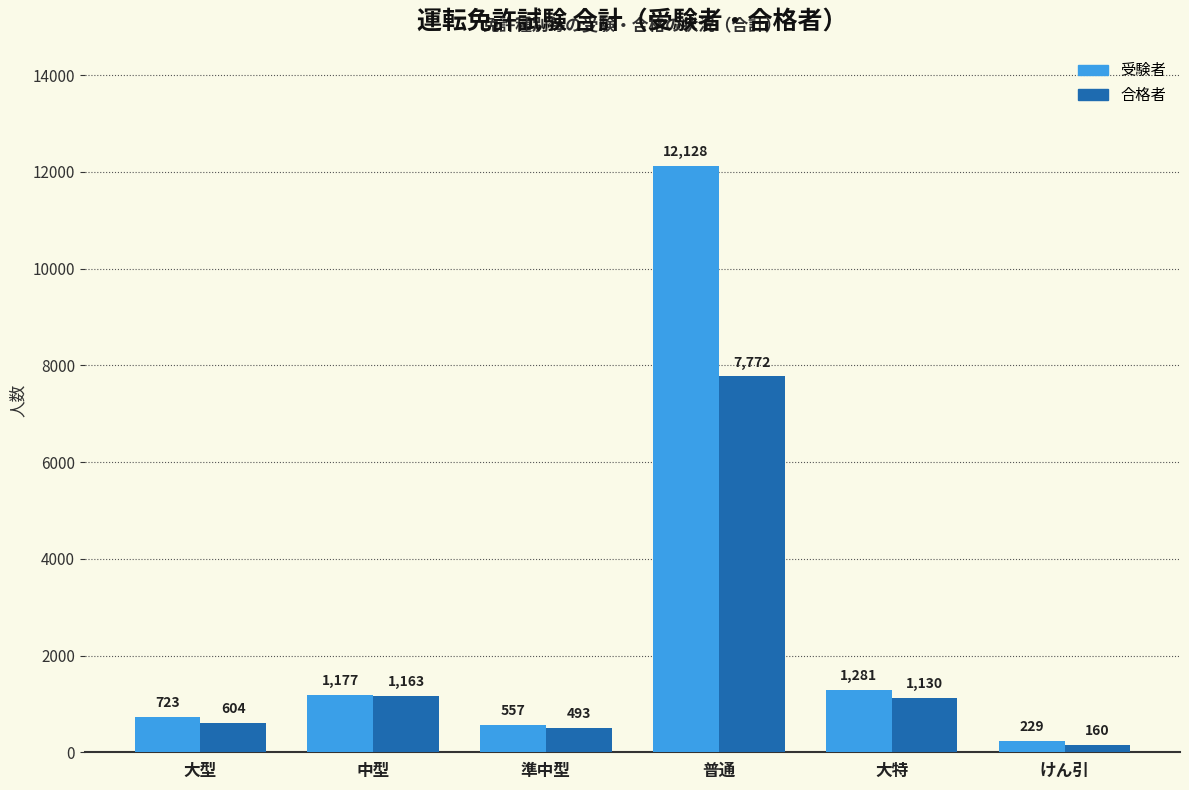

At how many categories does at least one series exceed 923?

3